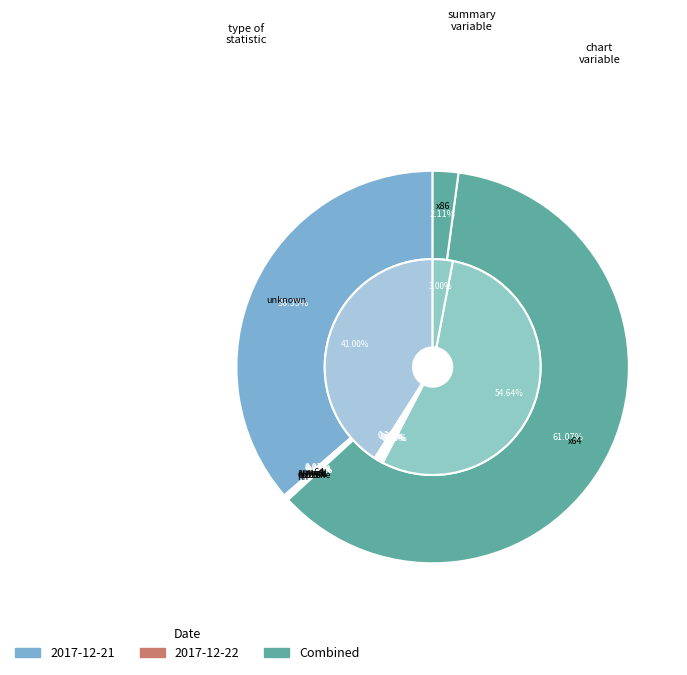

What portion of the pie excludes ppc64?

99.9%